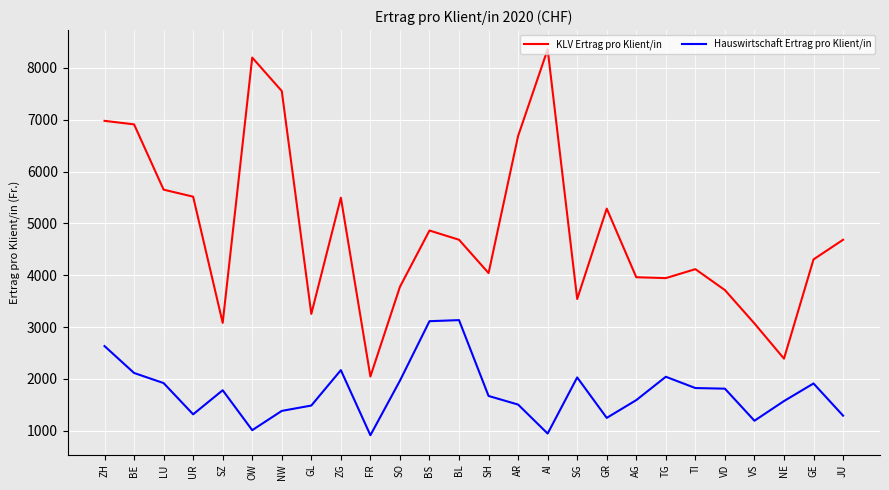

What is the total value across all series at GR?

6532.5